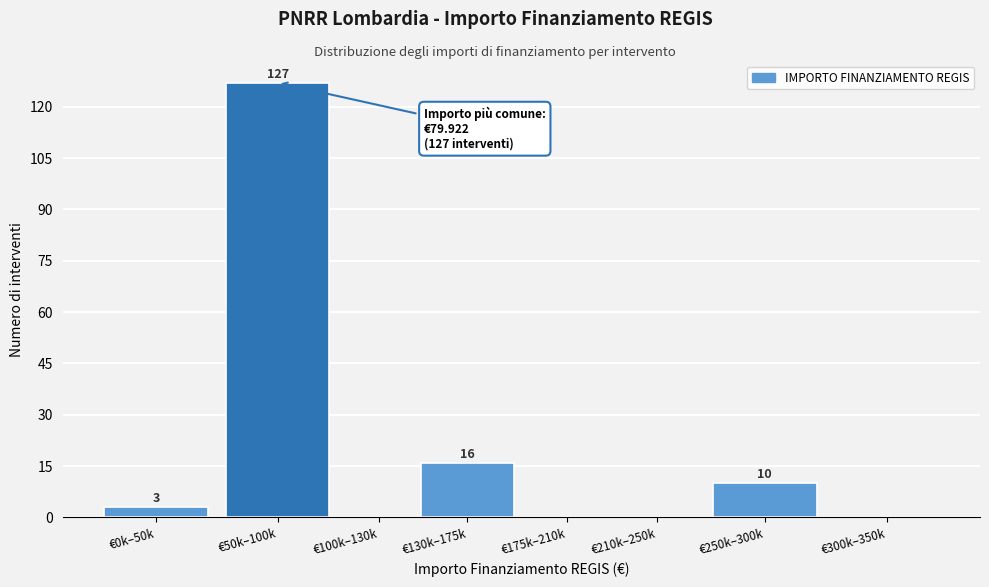

Reading left to right, what are all the values shown in this chart?

€0k–50k=3	€50k–100k=127	€100k–130k=0	€130k–175k=16	€175k–210k=0	€210k–250k=0	€250k–300k=10	€300k–350k=0